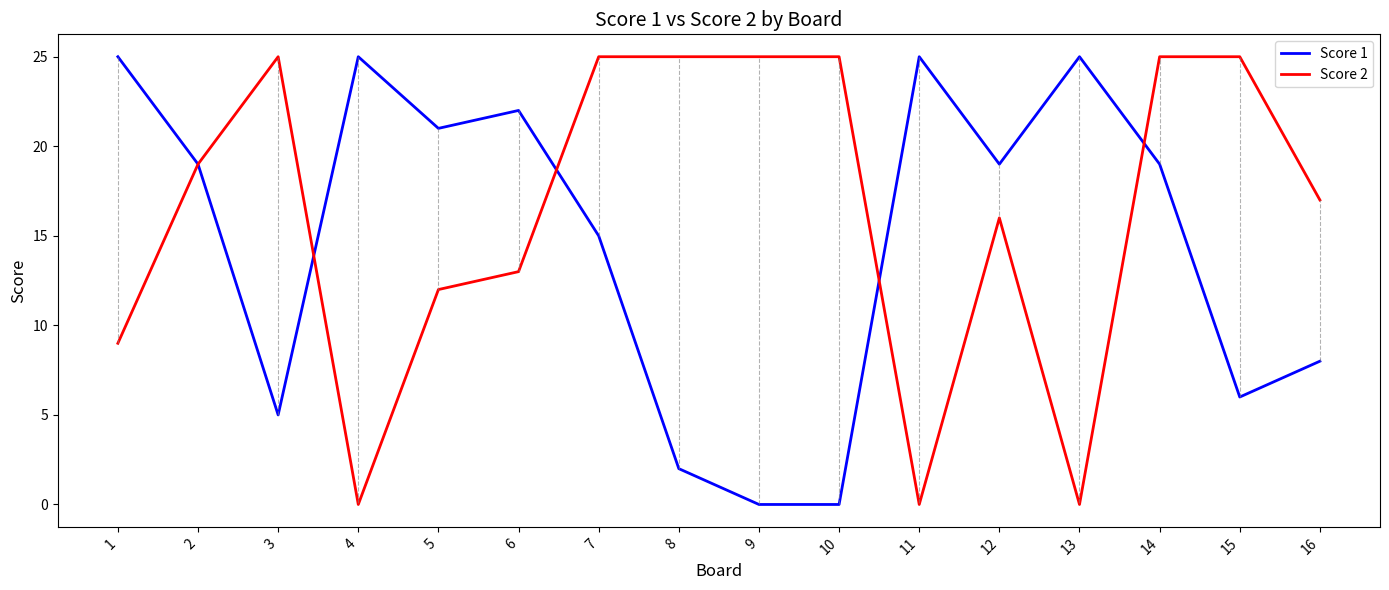

At 6, list the series in order from smallest to largest.

Score 2, Score 1